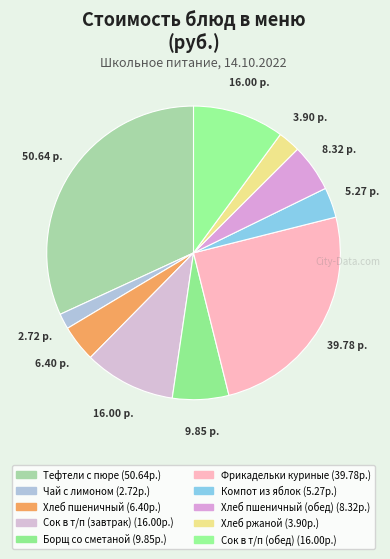

Count the number of slices in the pie.

10